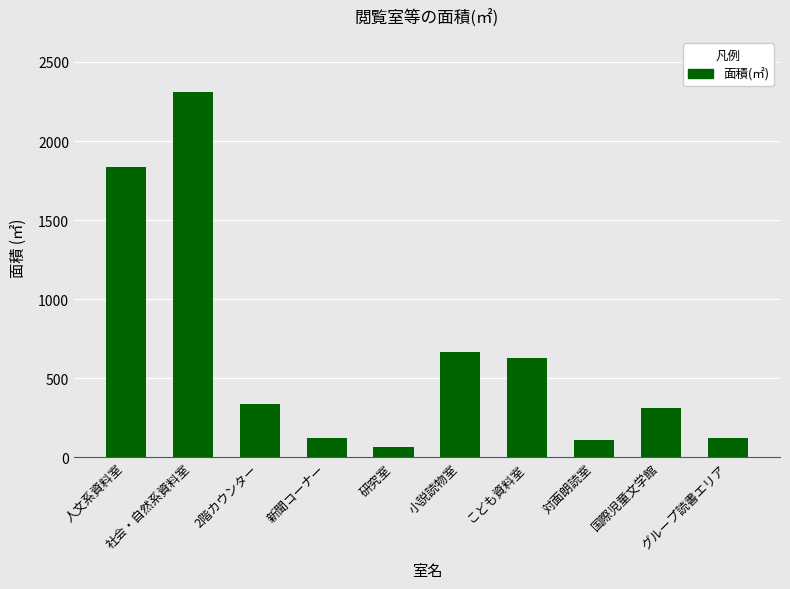

At which category does the chart reach its minimum across all series?

研究室